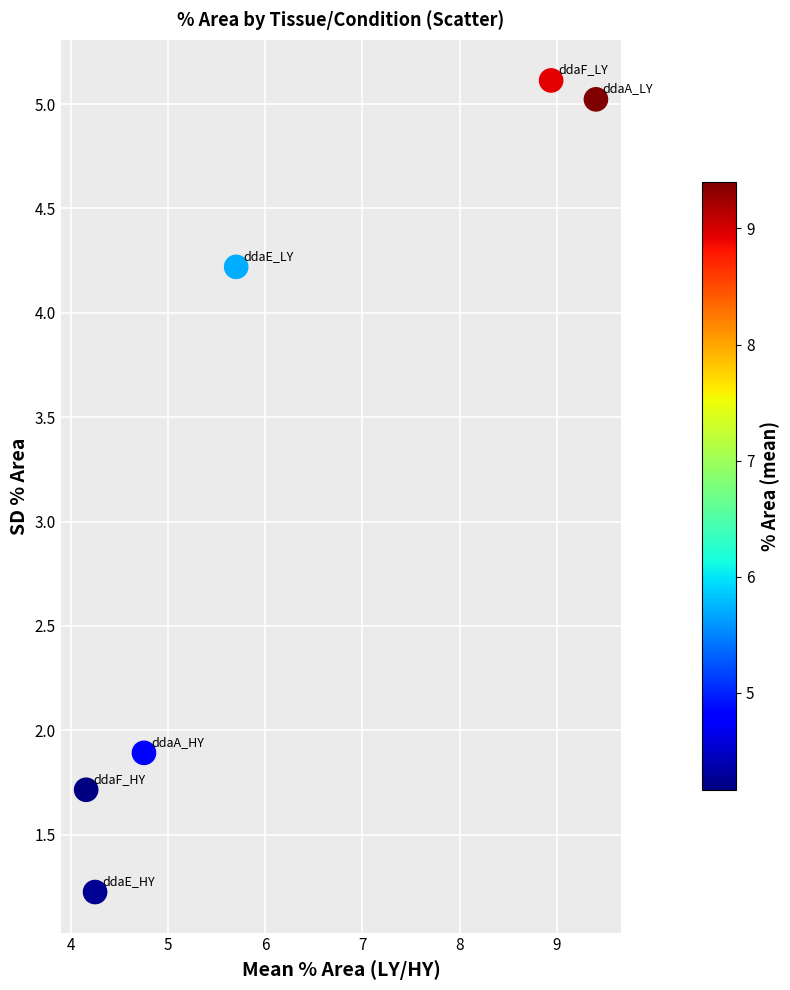

What is the range of Y values (max minus min)?

3.9